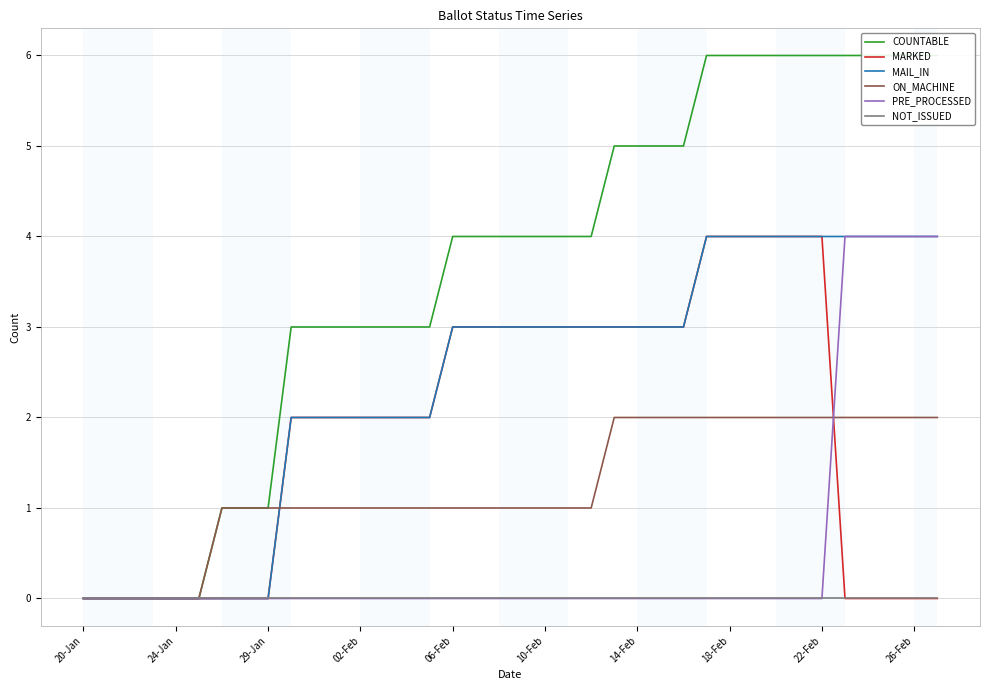

What is the difference between the maximum and minimum values in the MAIL_IN series?

4